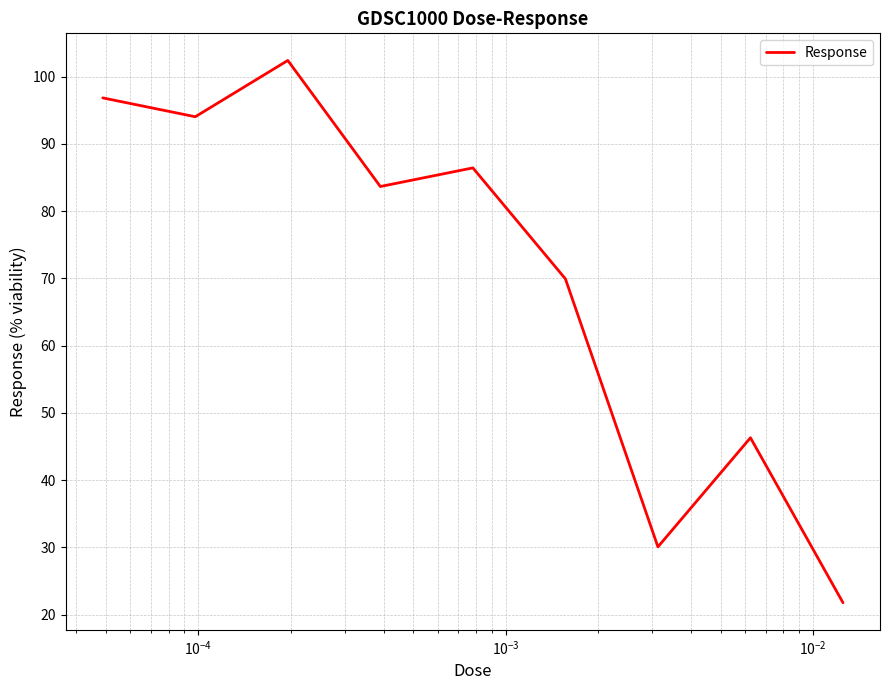

What is the smallest value displayed?

21.8